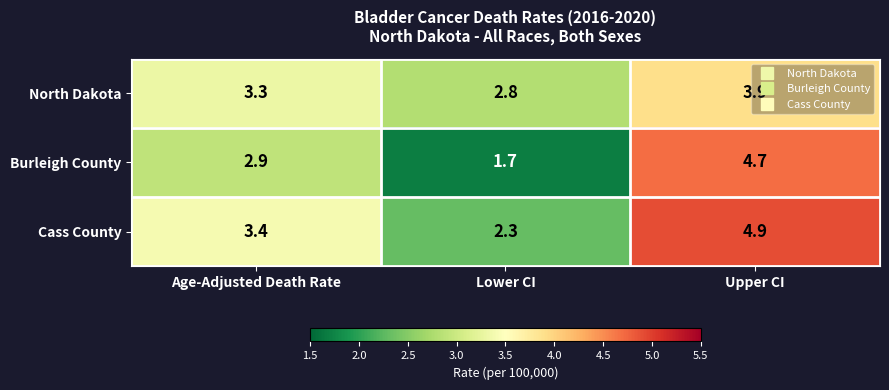

What is the spread (max minus min) of values at Lower CI?

1.1